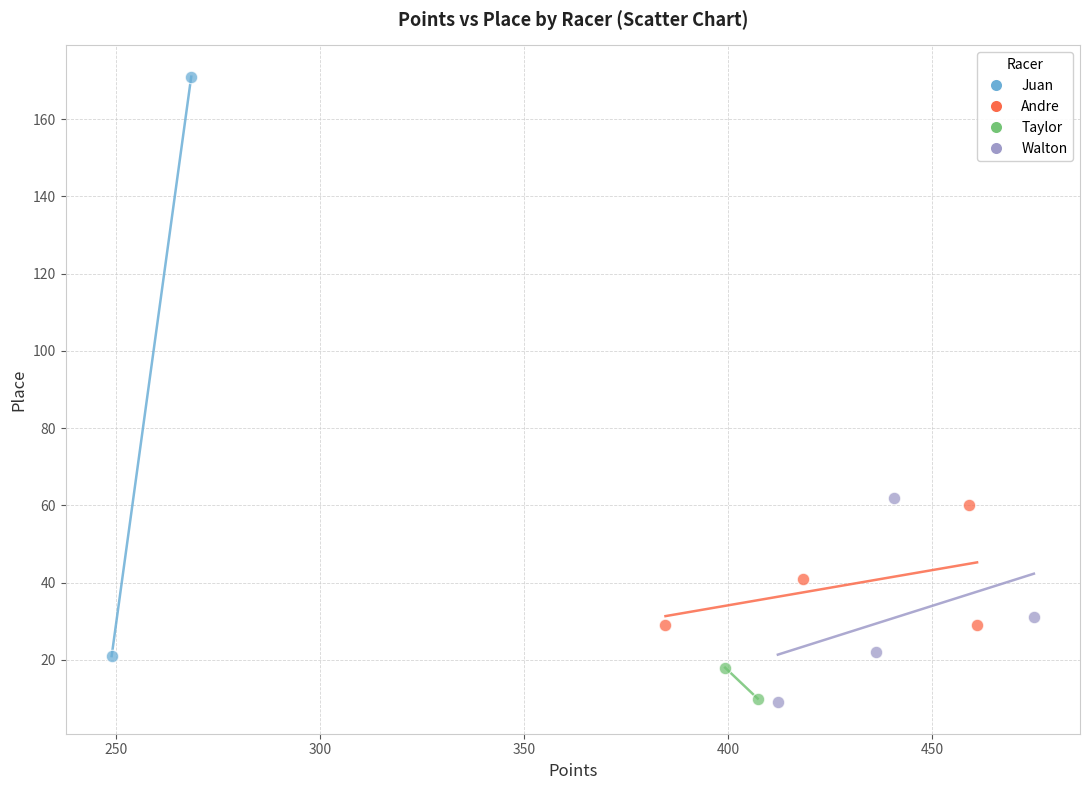

What are all the series names shown in the legend?

Juan, Andre, Taylor, Walton